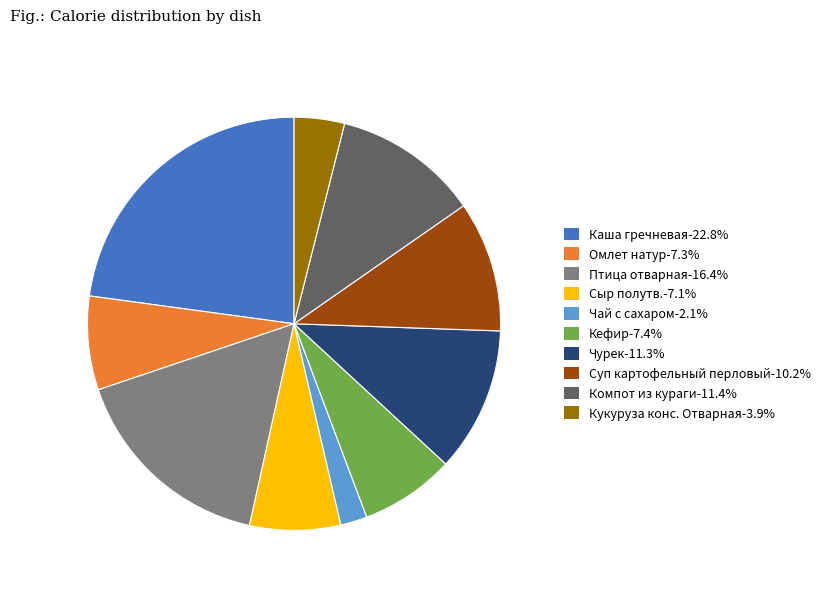

Approximately how many times larger is the value at Суп картофельный перловый-10.2% compared to Компот из кураги-11.4%?

0.9